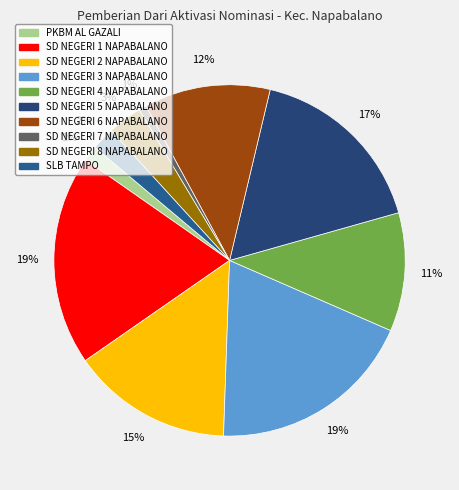

Count the number of slices in the pie.

10